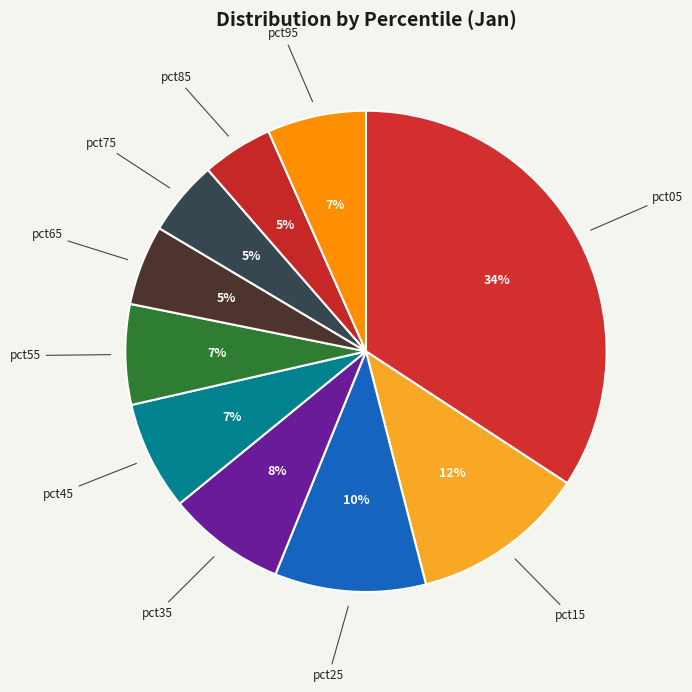

To the nearest percent, what is the average slice percentage?

10%